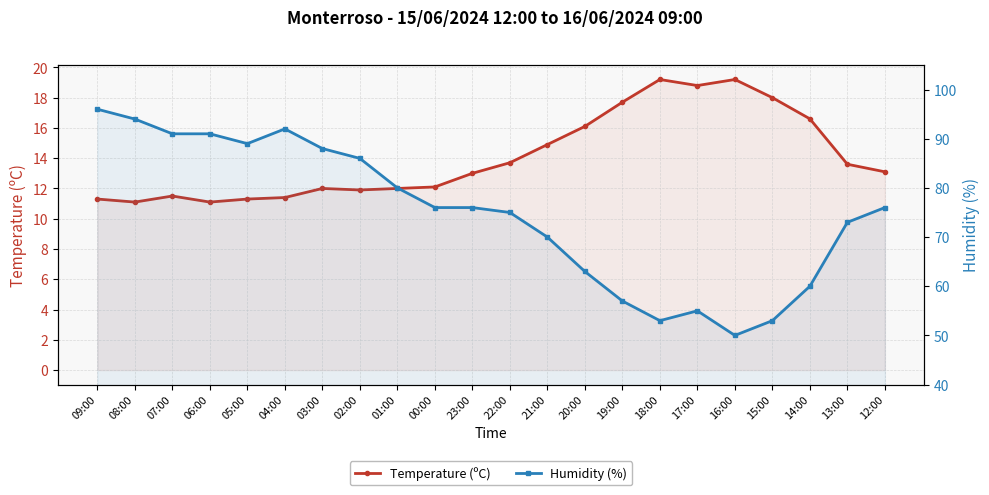

True or false: Temperature (ºC) and Humidity (%) intersect in this chart.

False